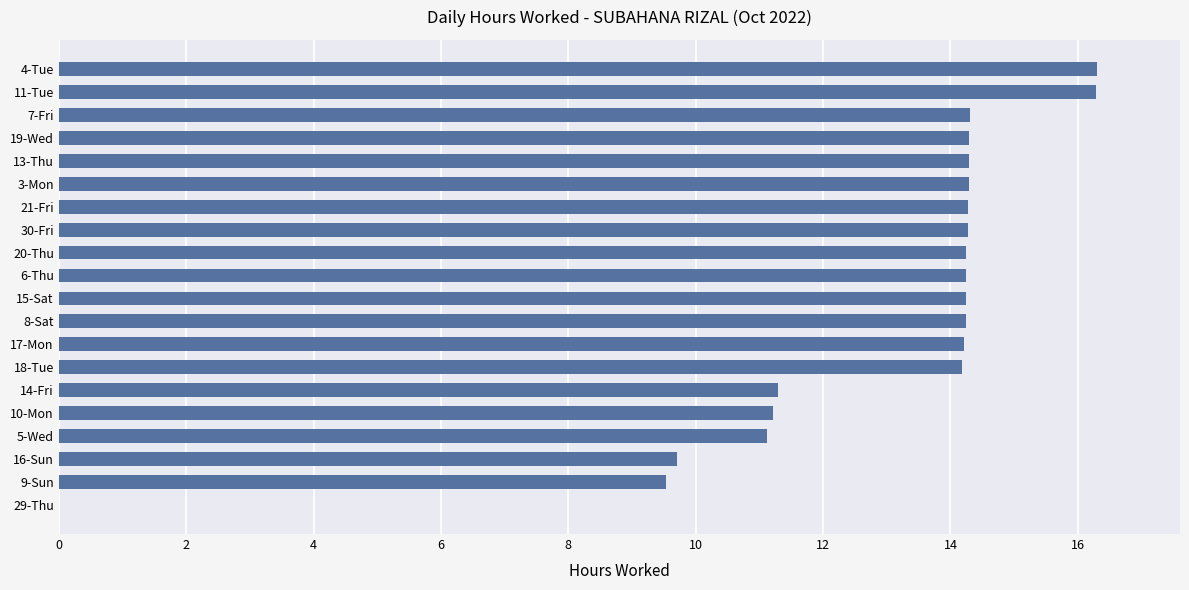

What is the sum of all values?

256.6